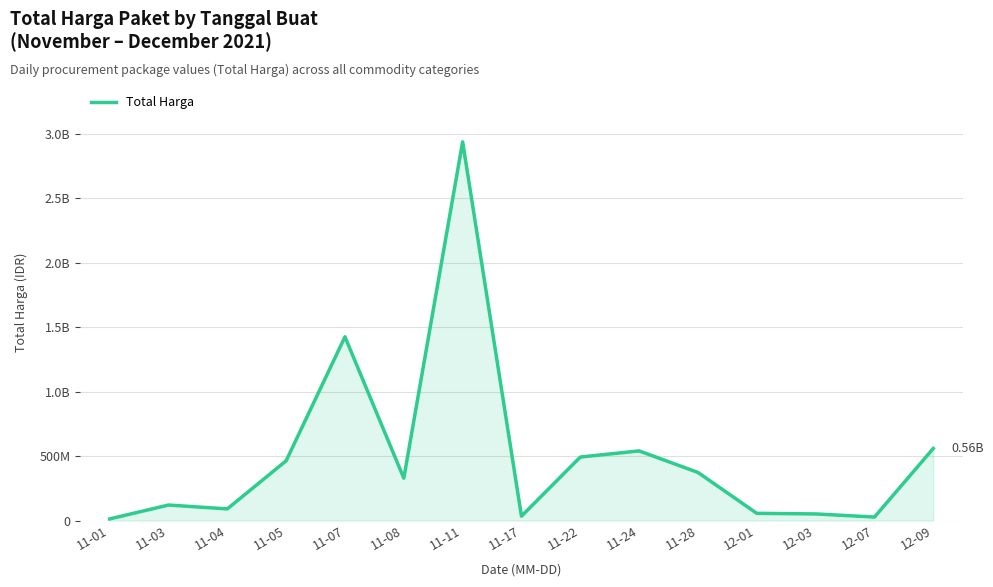

Does the chart have visible grid lines?

Yes